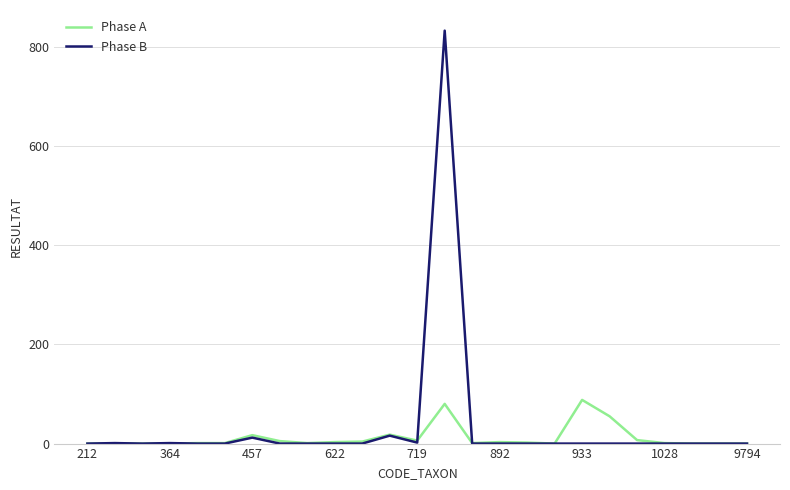

What is the maximum value for Phase B?

832